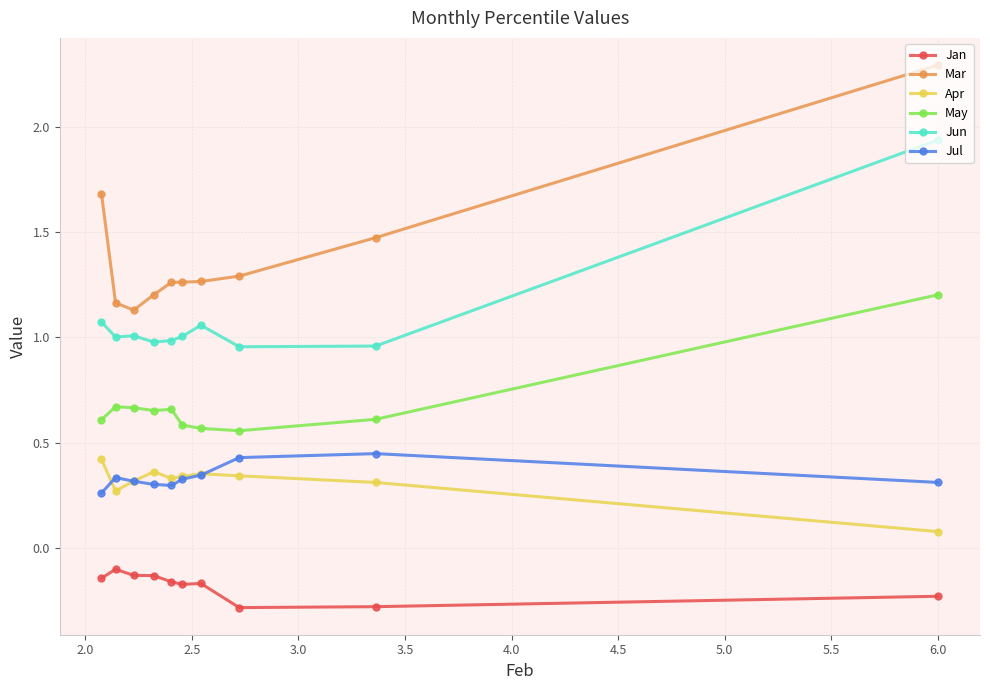

Which series has the widest spread of values?

Mar